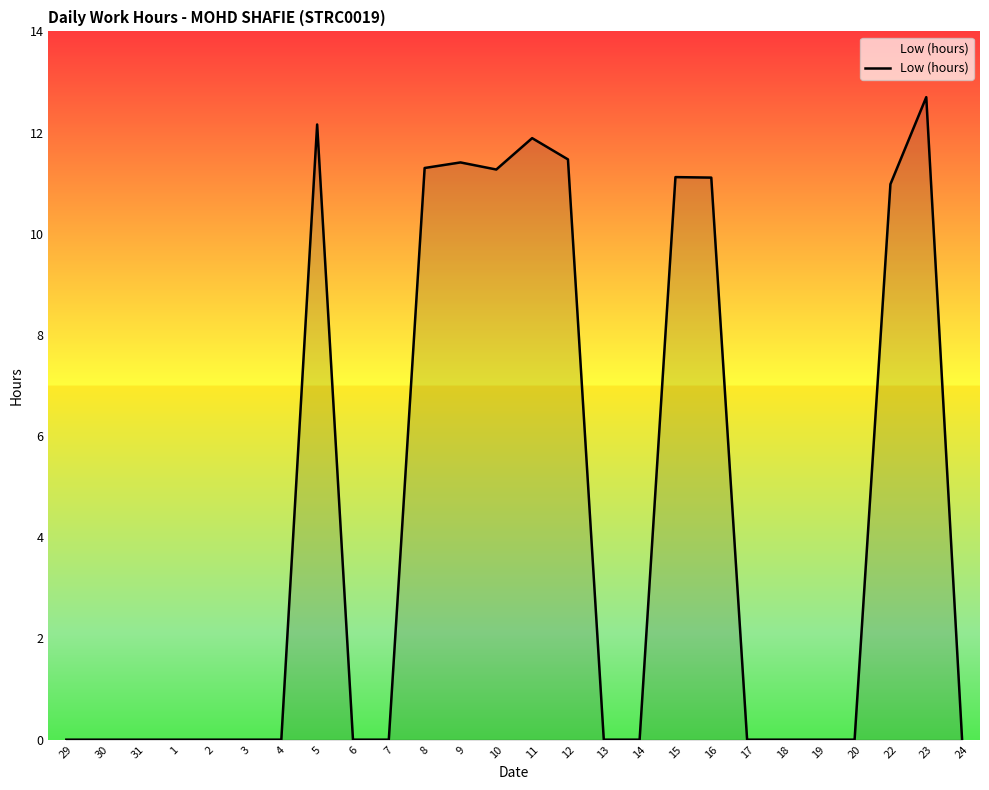

Which category has the highest value across all series?

23